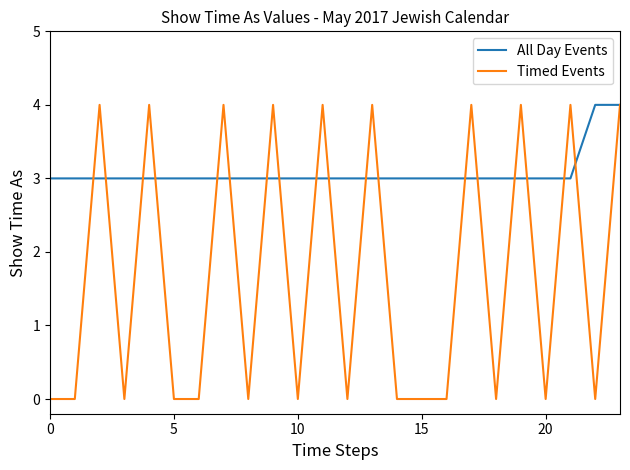

Which series has the largest range (max minus min)?

Timed Events